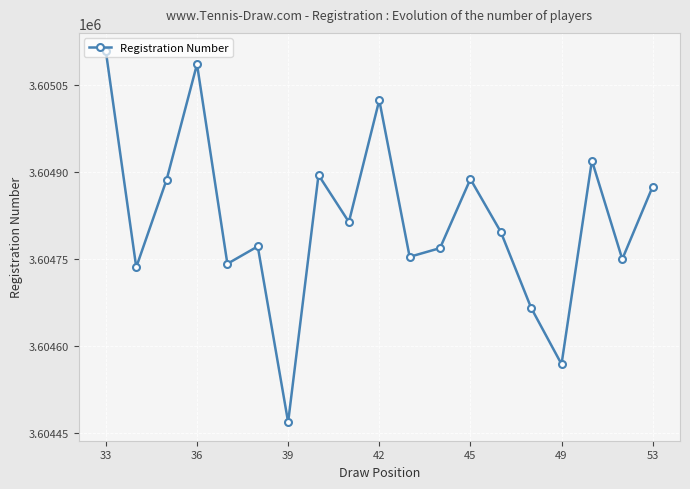

How many lines are shown in the chart?

1